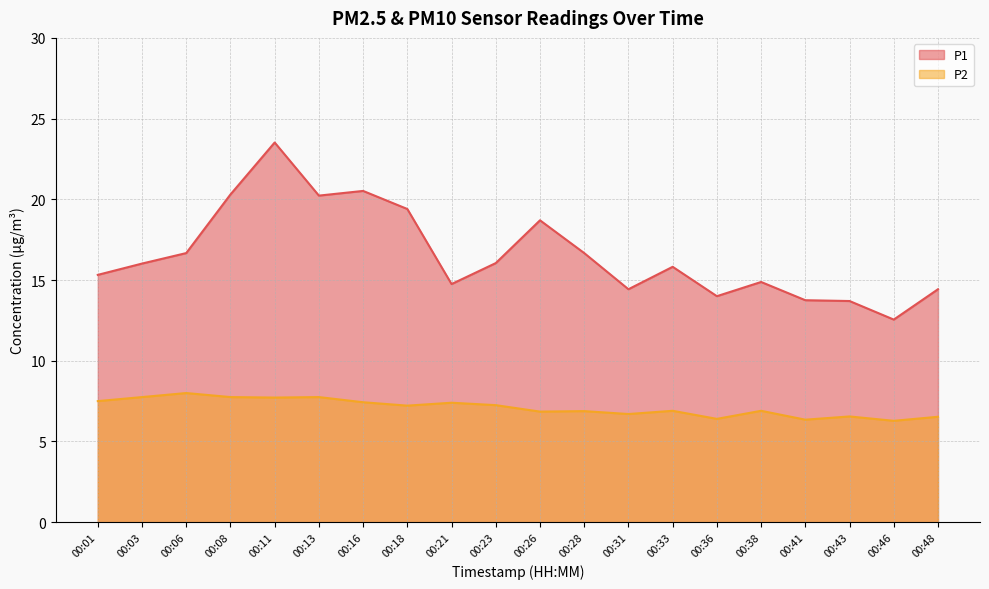

Is it true that P2 equals 6.5 at 00:48?

True